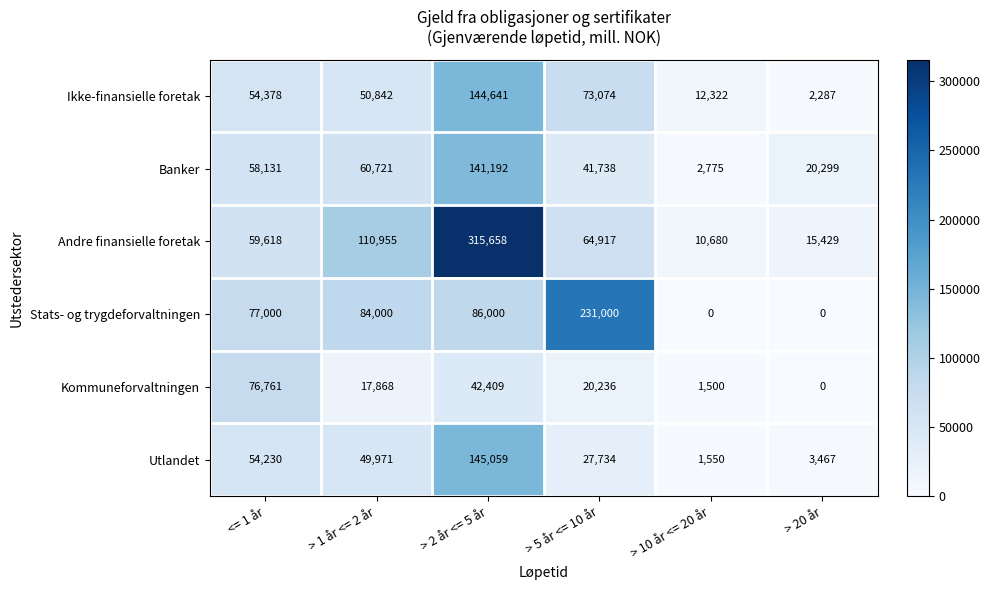

Rank the series at > 5 år <= 10 år from highest to lowest value.

Stats- og trygdeforvaltningen, Ikke-finansielle foretak, Andre finansielle foretak, Banker, Utlandet, Kommuneforvaltningen